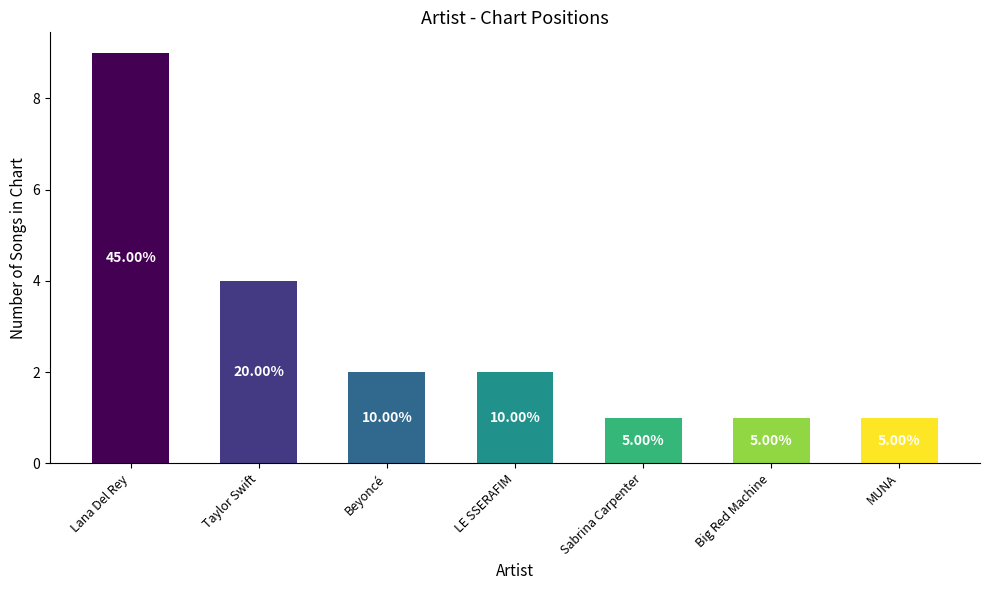

What is the maximum value shown in the chart?

9